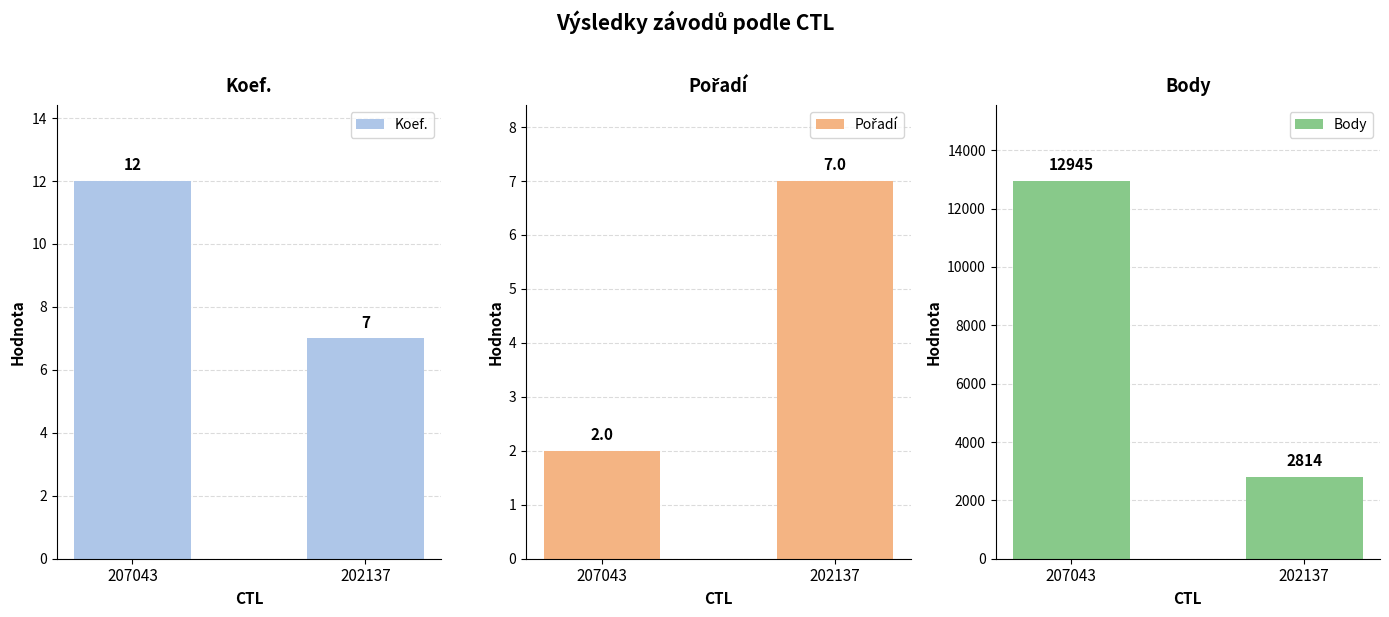

What are all the series names shown in the legend?

Koef., Pořadí, Body